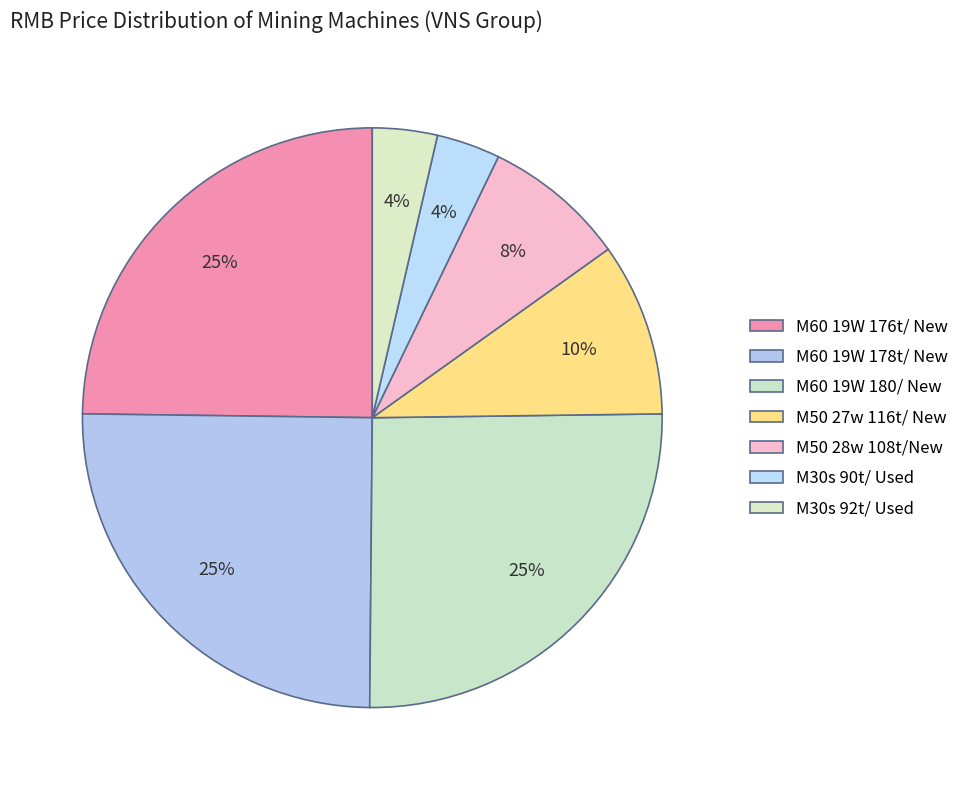

Is it true that M50 28w 108t/New is 1% of the pie?

False